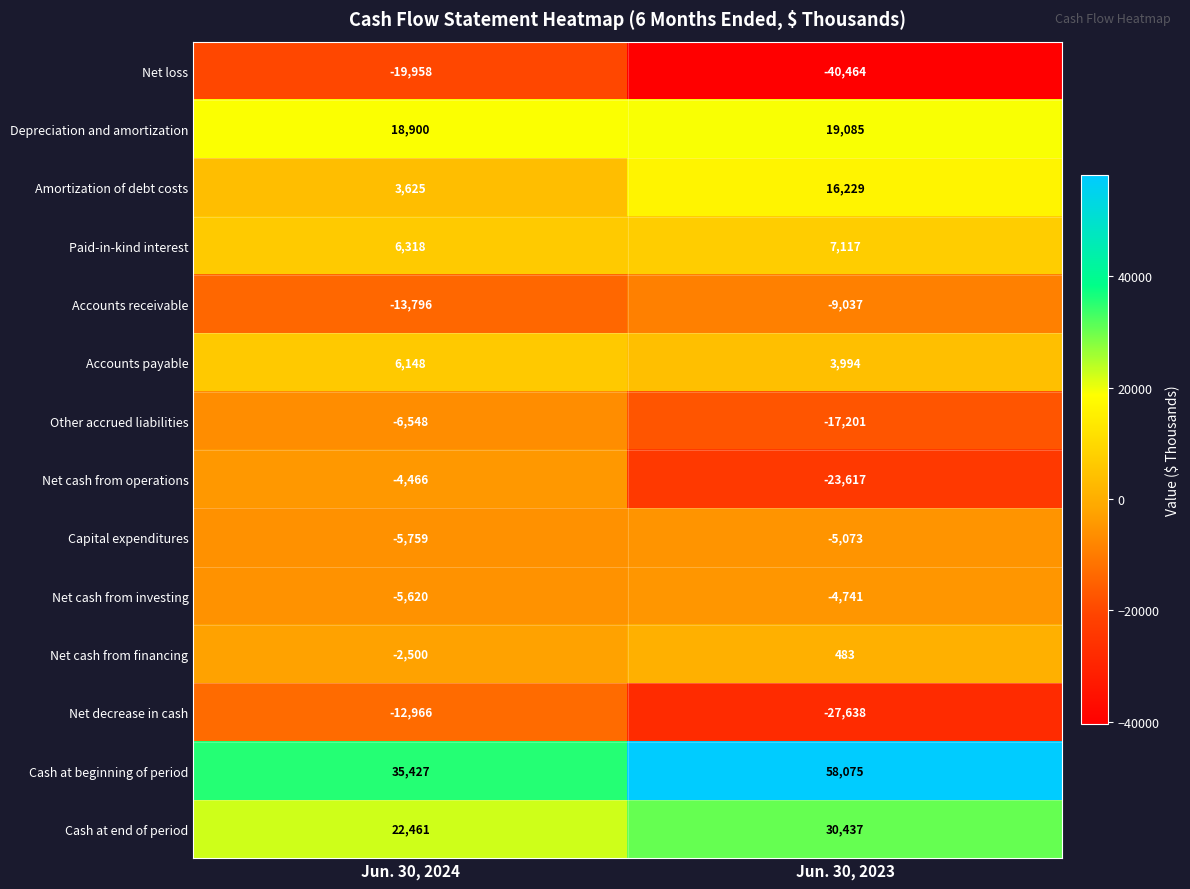

Which series has the largest total across all categories?

Cash at beginning of period